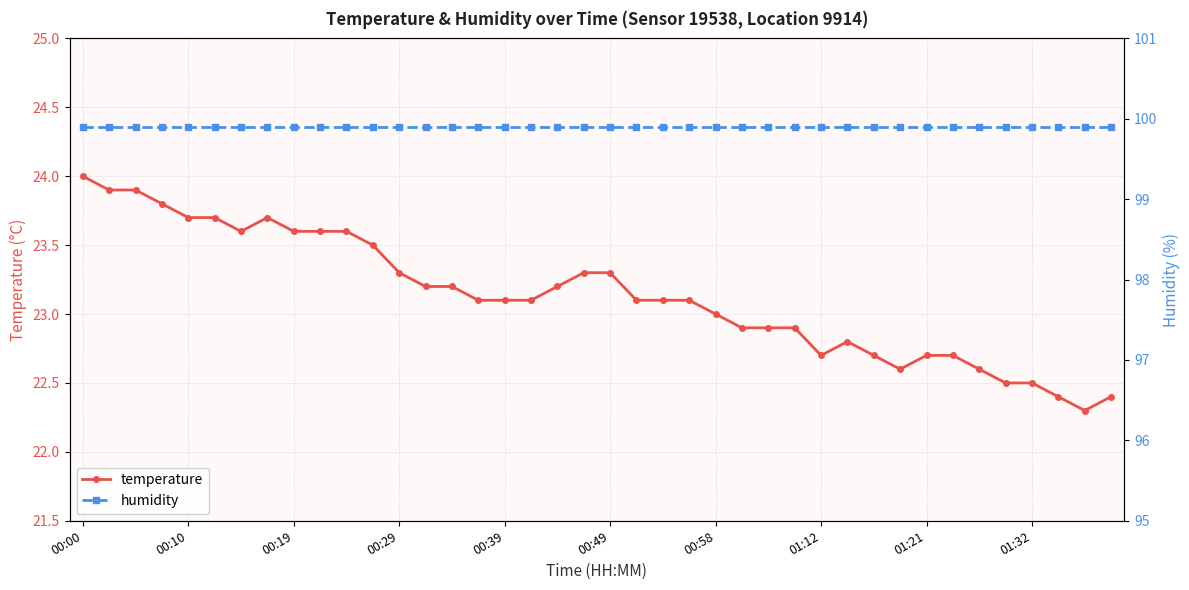

True or false: temperature has more than 0 interior local peaks.

True